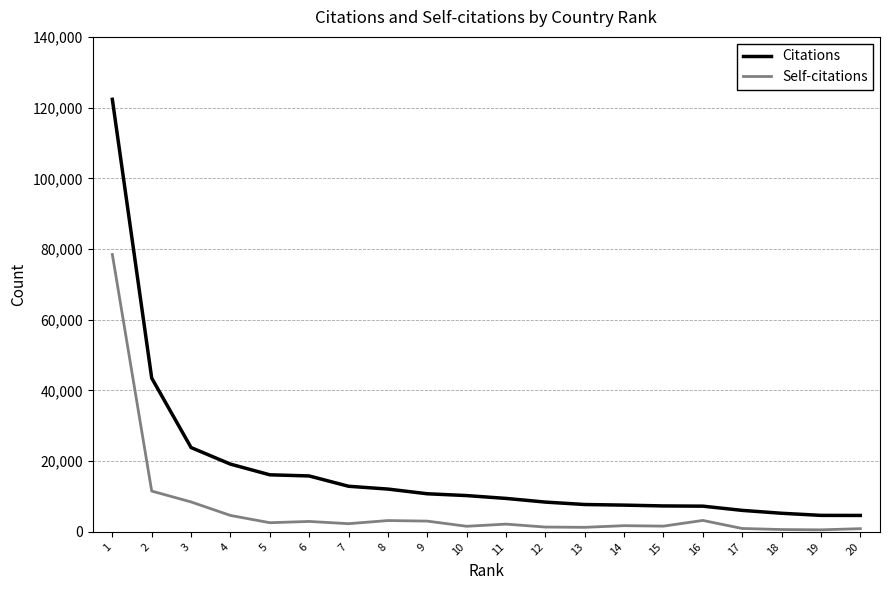

Count the number of data series in this chart.

2